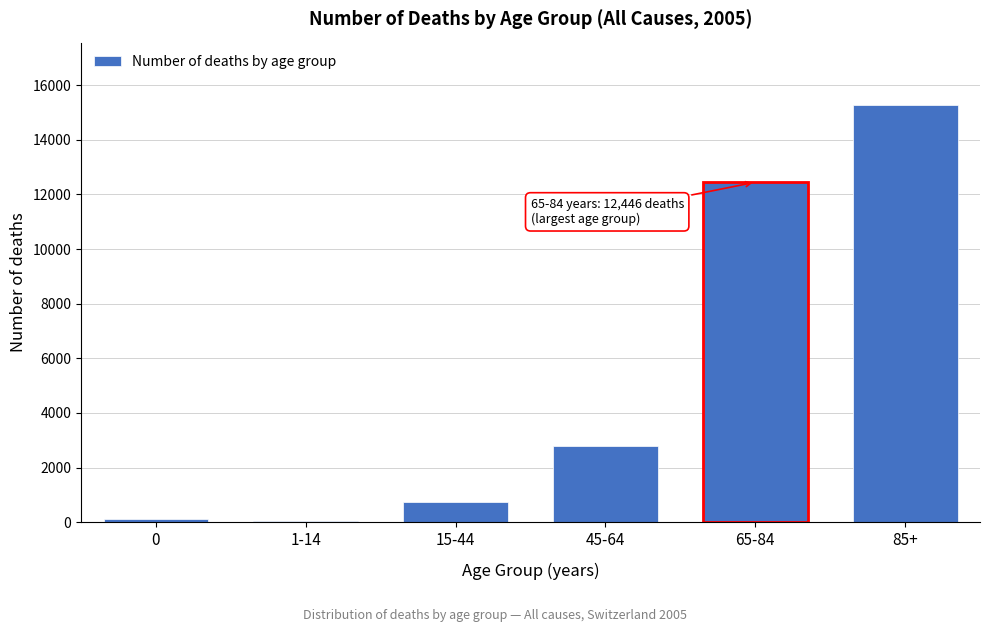

Reading left to right, extract all data points from this chart.

0=129	1-14=54	15-44=726	45-64=2794	65-84=12446	85+=15267